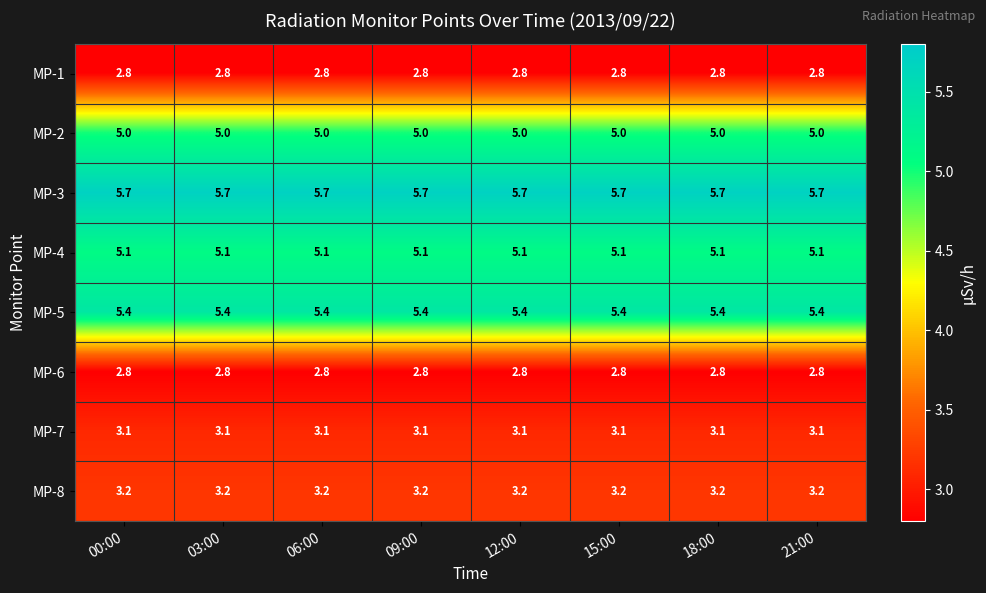

What is the total value across all series at 03:00?

33.1